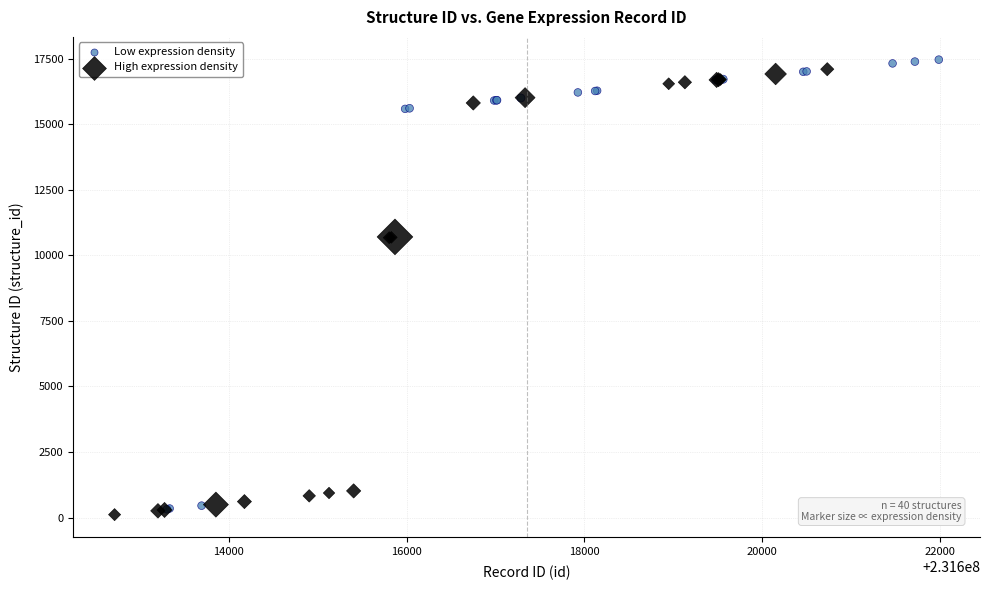

Which series contains the lowest Y value?

High expression density